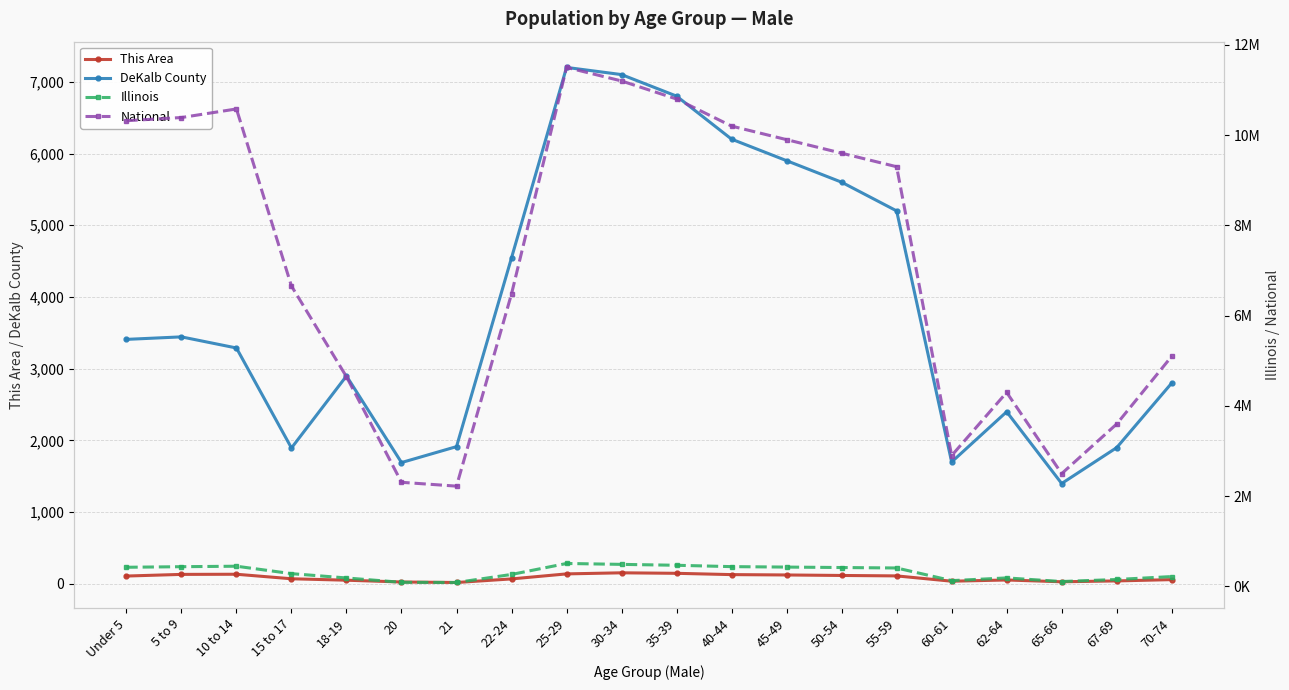

The value of This Area at 65-66 is 53. True or false?

False